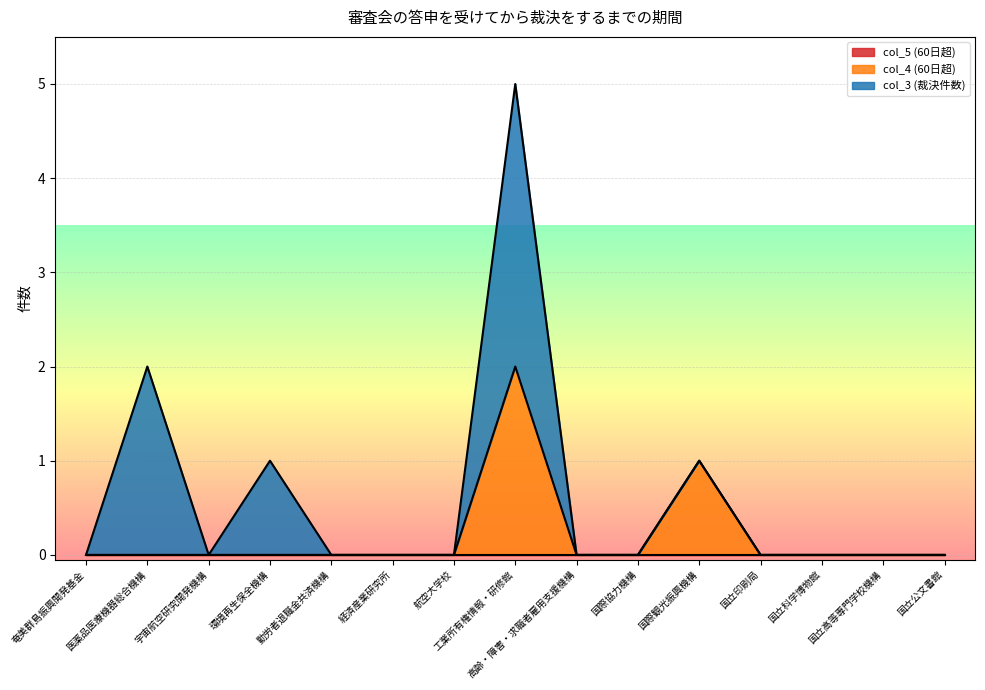

In col_4, how many points are higher than both neighbors (excluding endpoints)?

2